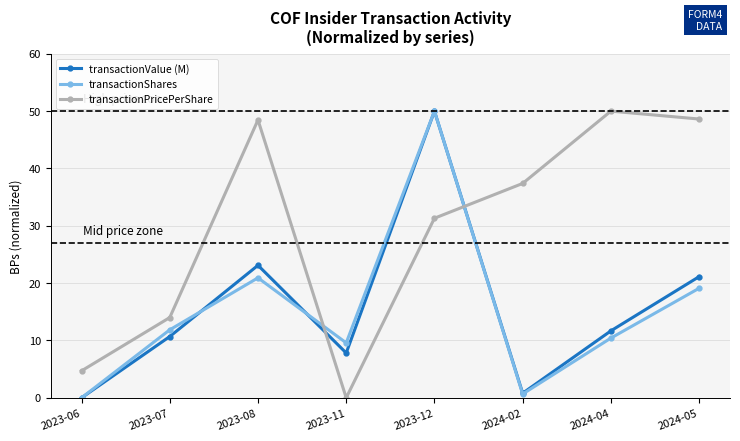

How many data points does each series have?

8